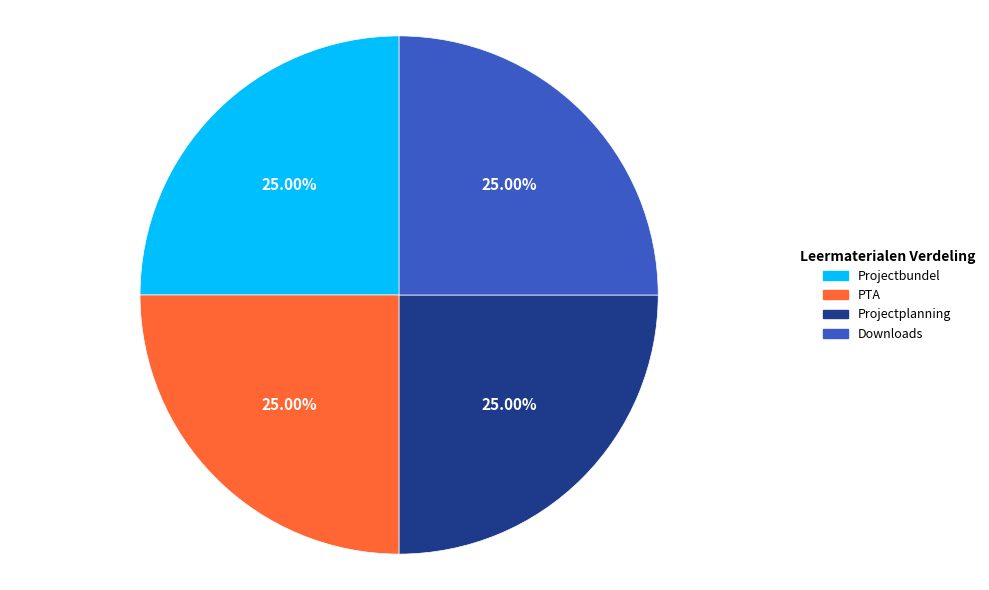

What portion of the pie excludes Projectbundel?

75.0%